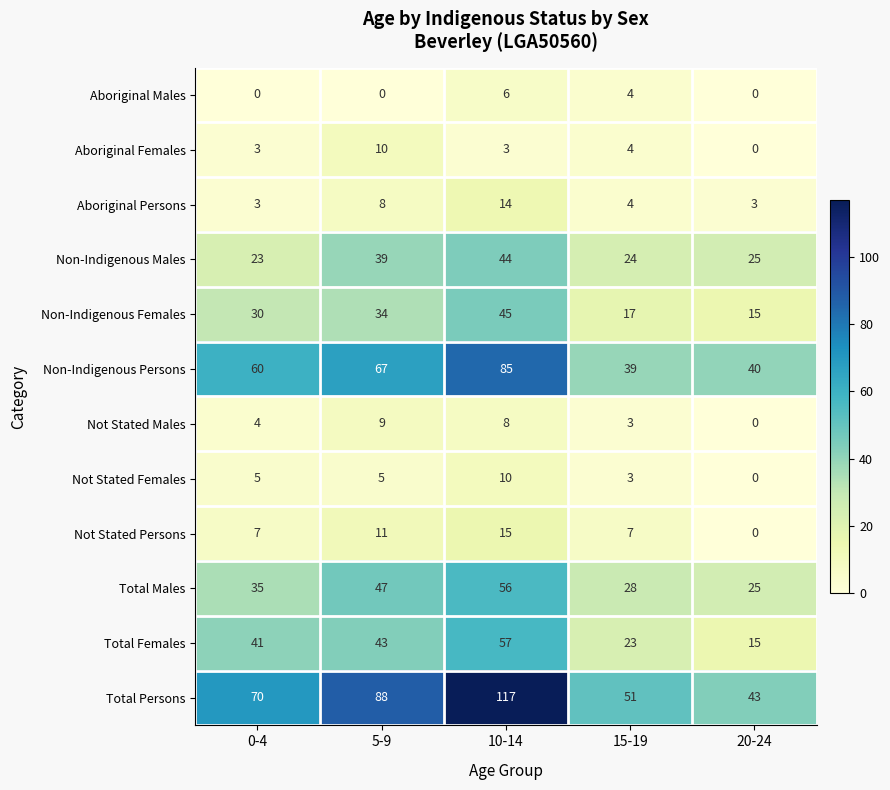

Which series has the largest range (max minus min)?

Total Persons